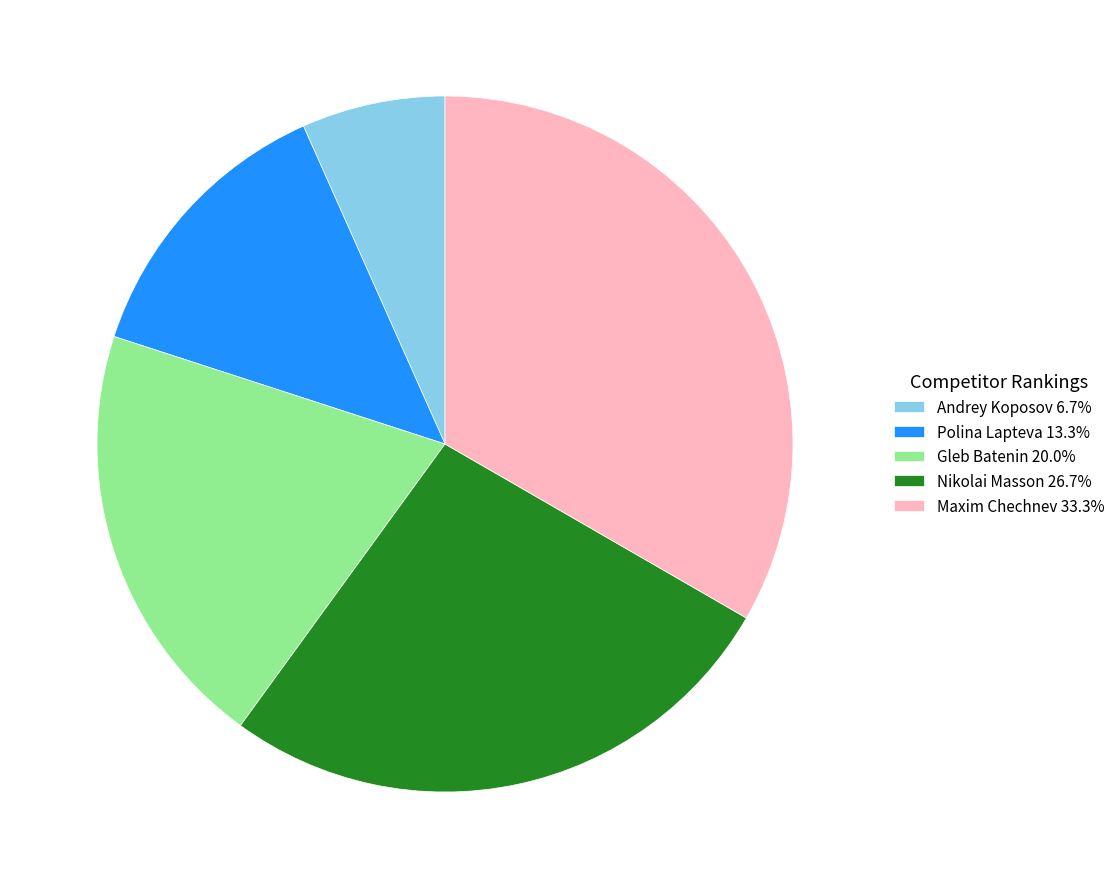

Is Maxim Chechnev the majority of the pie?

No